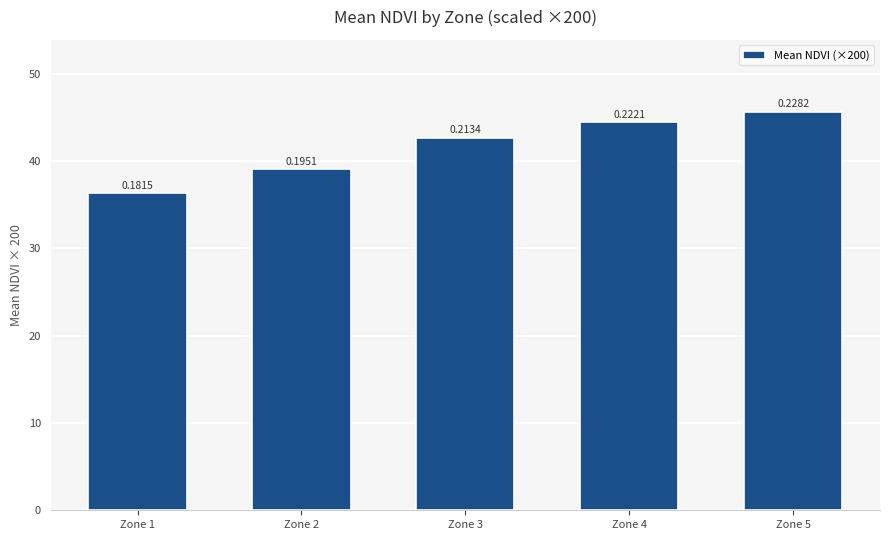

How many bars are there in total?

5